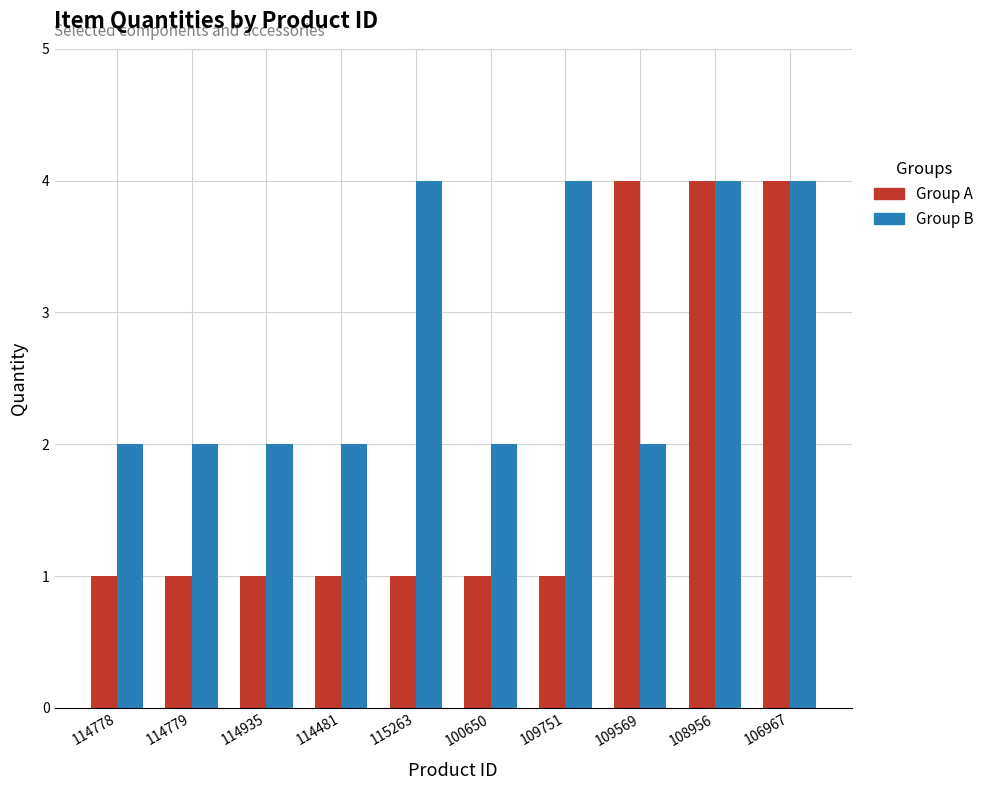

The Group B series shows 4 at 108956. True or false?

True